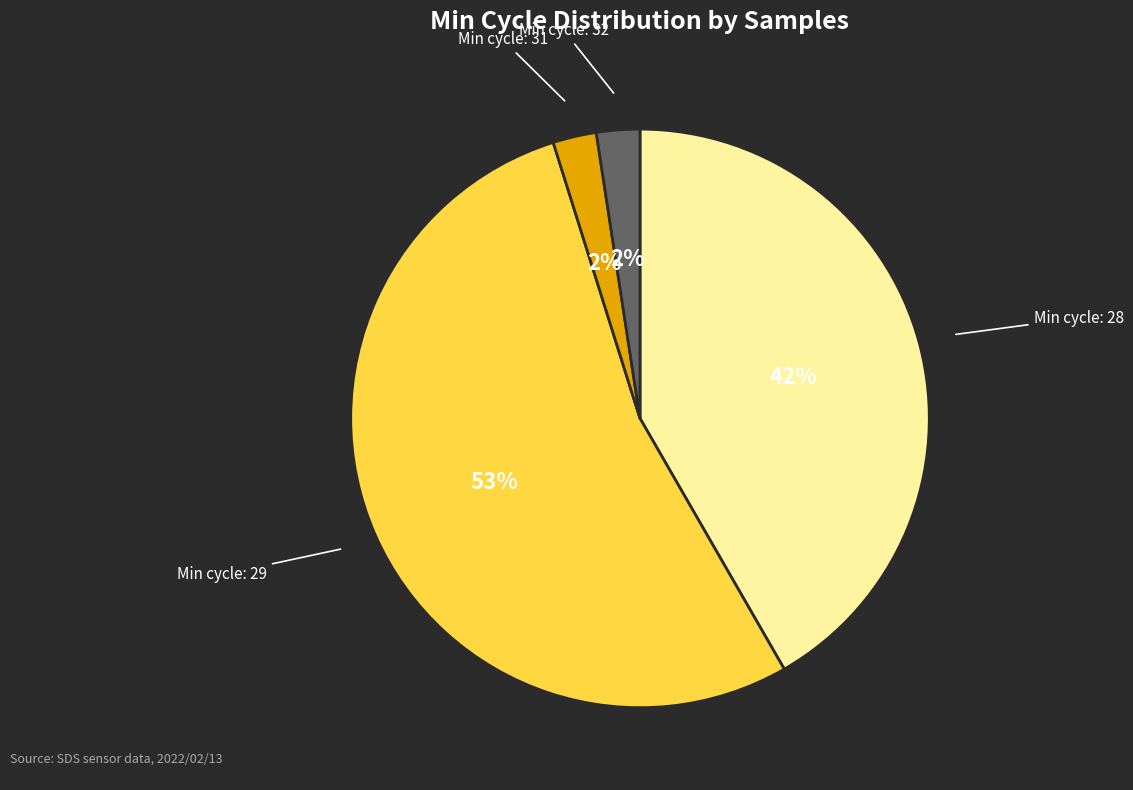

Does any single category account for the majority?

Yes